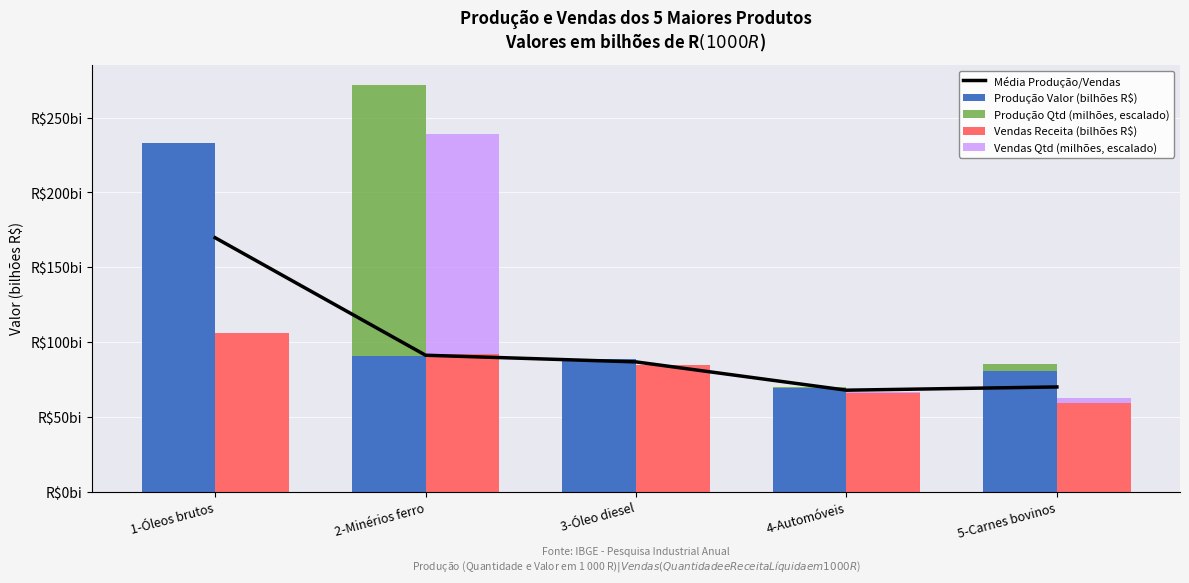

What is the difference between the highest and lowest values at 5-Carnes bovinos?

77.6